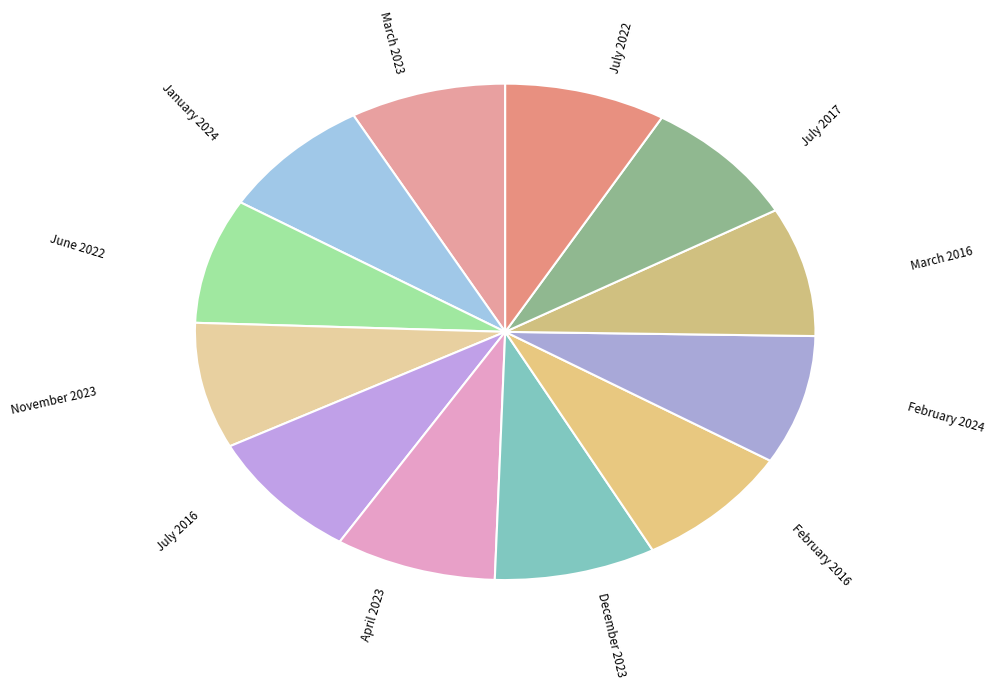

Is it true that January 2024 is 21% of the pie?

False